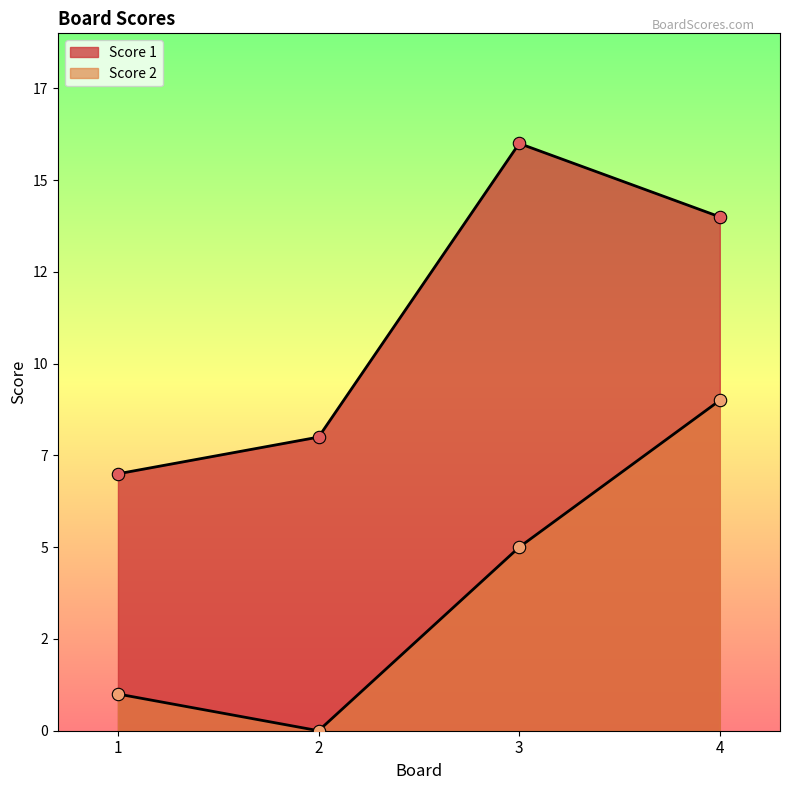

What are all the series names shown in the legend?

Score 1, Score 2